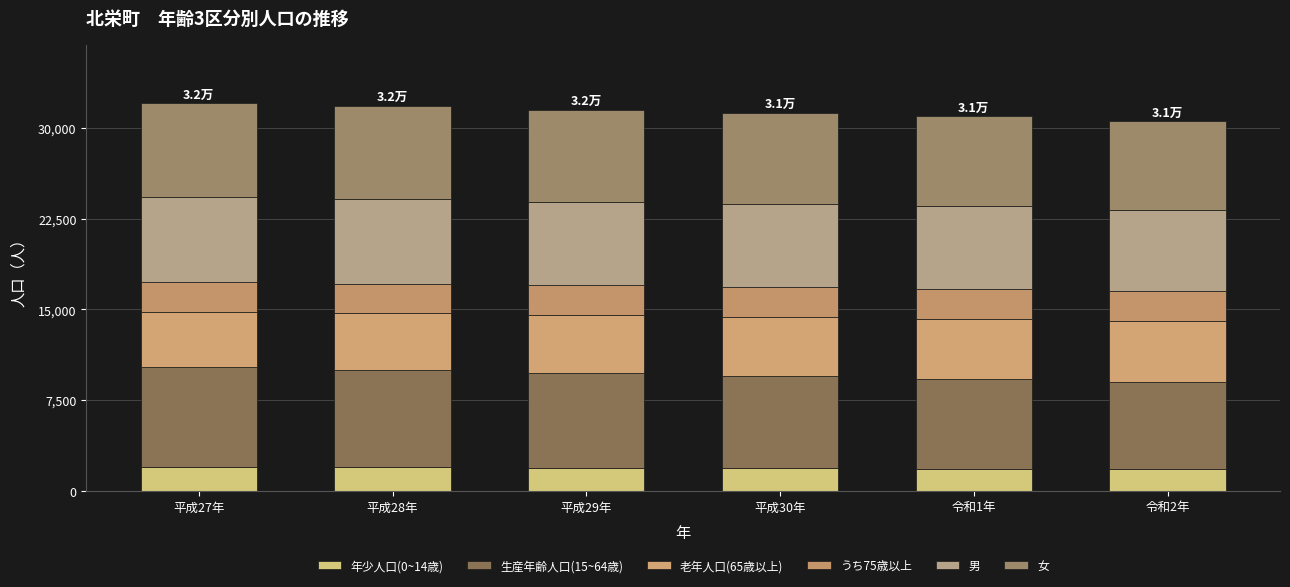

How many bars are there in total?

6